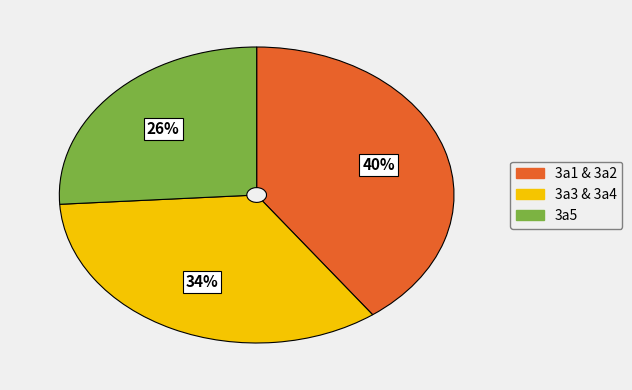

To the nearest percent, what is the difference between the 3a2 and 3a4 slice percentages?

6%